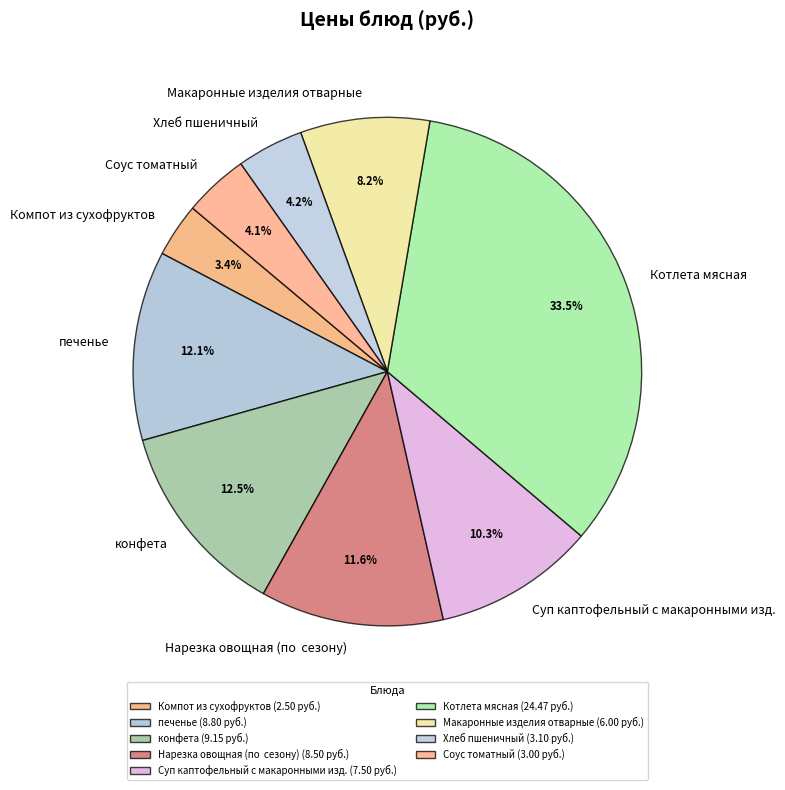

To the nearest percent, what is the average slice percentage?

11%